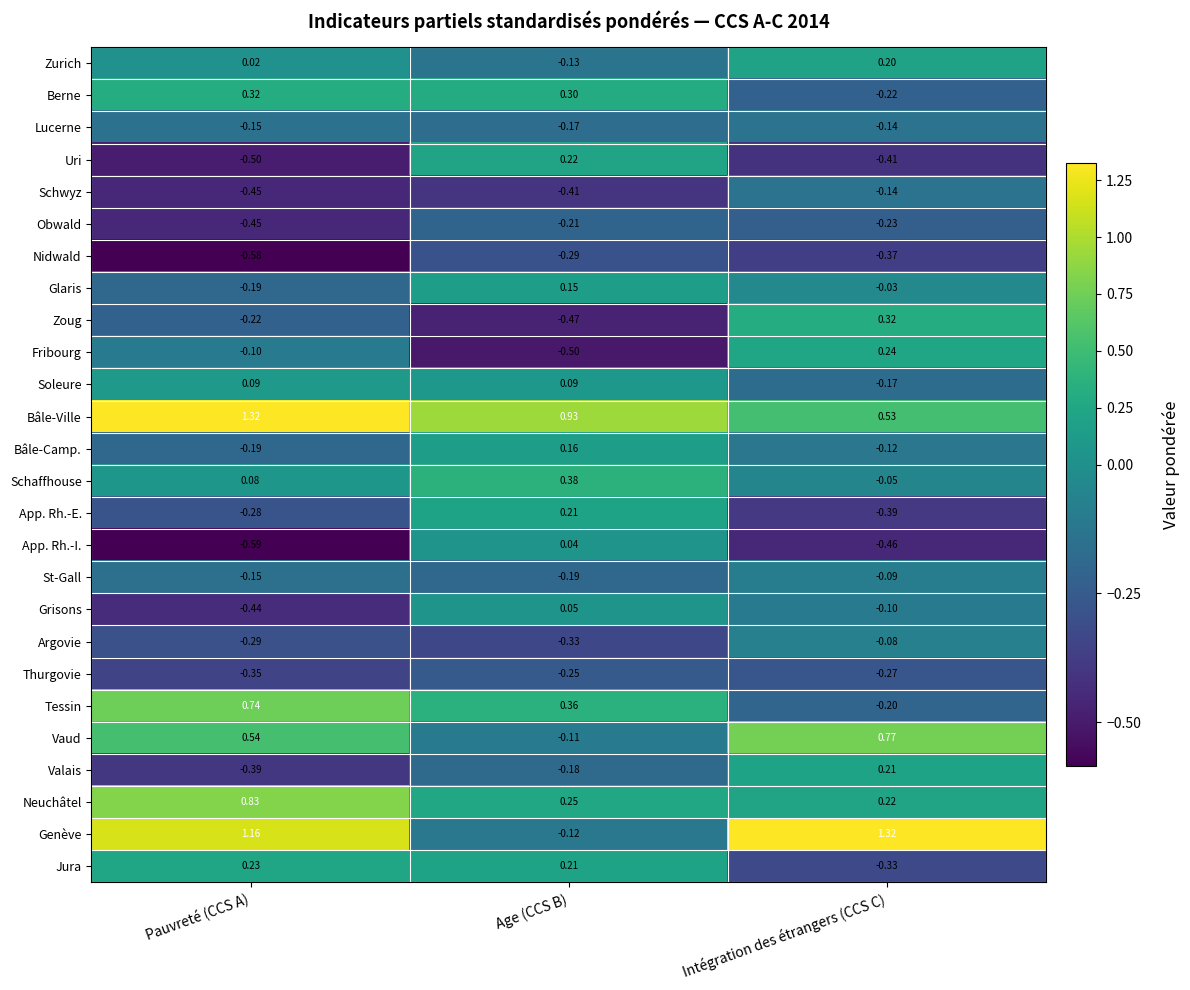

How many distinct data groups are displayed?

26